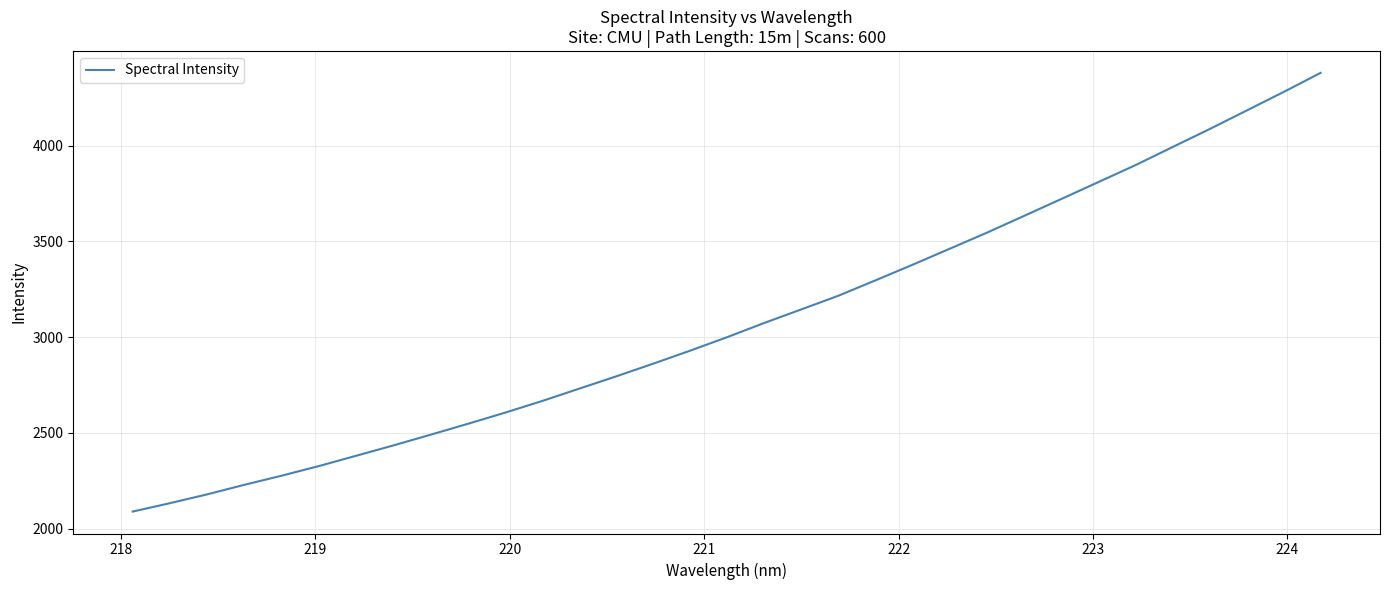

What is the maximum value shown in the chart?

4380.1